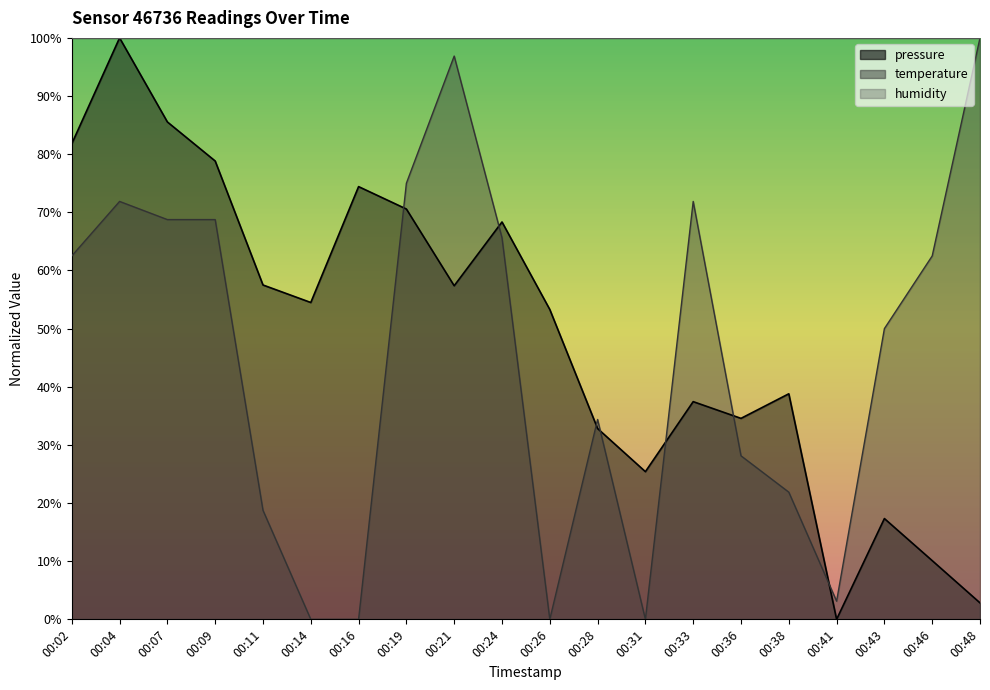

What is the difference between the highest and lowest values at 00:02?

19.3